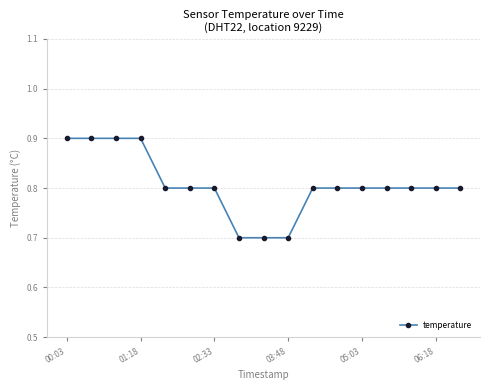

What is the greatest value displayed?

0.9